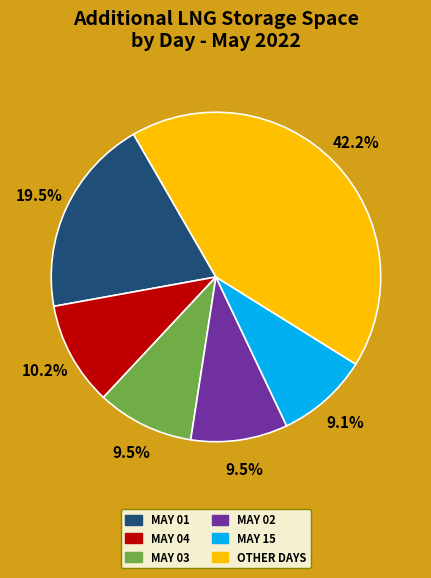

Is there any slice that represents more than half of the pie?

No